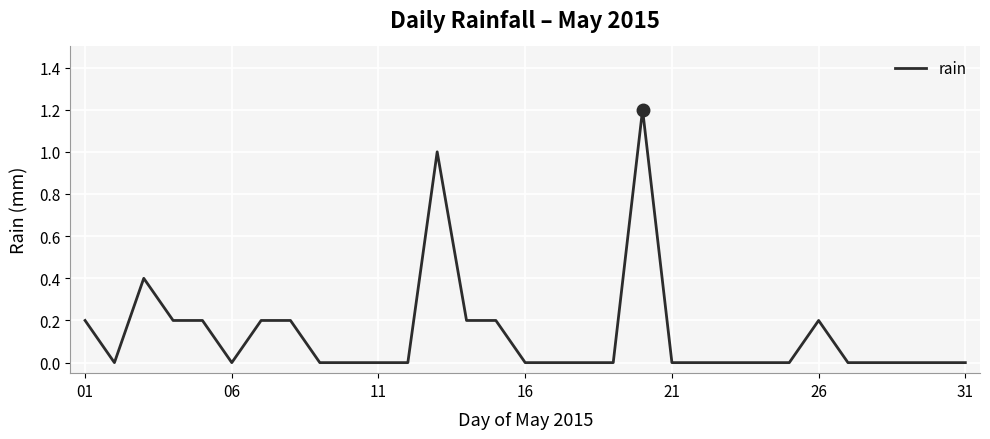

What is the difference between the maximum and minimum values?

1.2